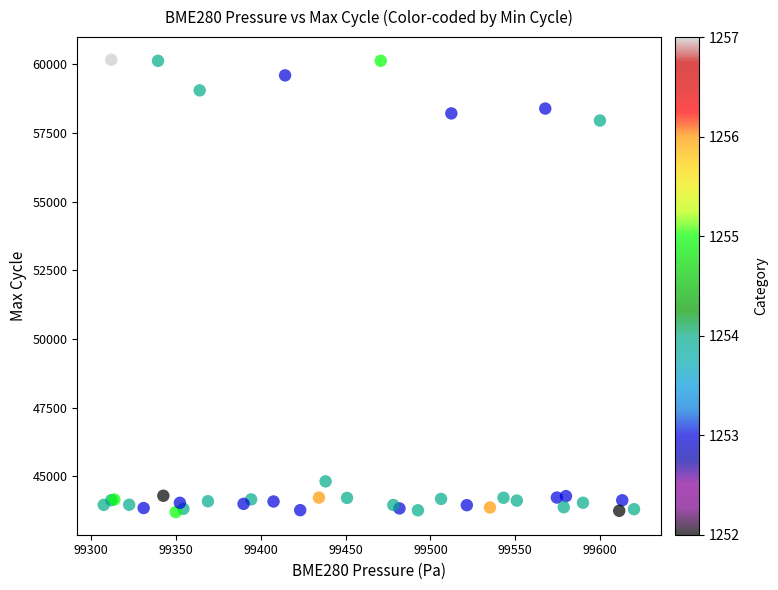

What Y value in the scatter plot is closest to 51929?

57945